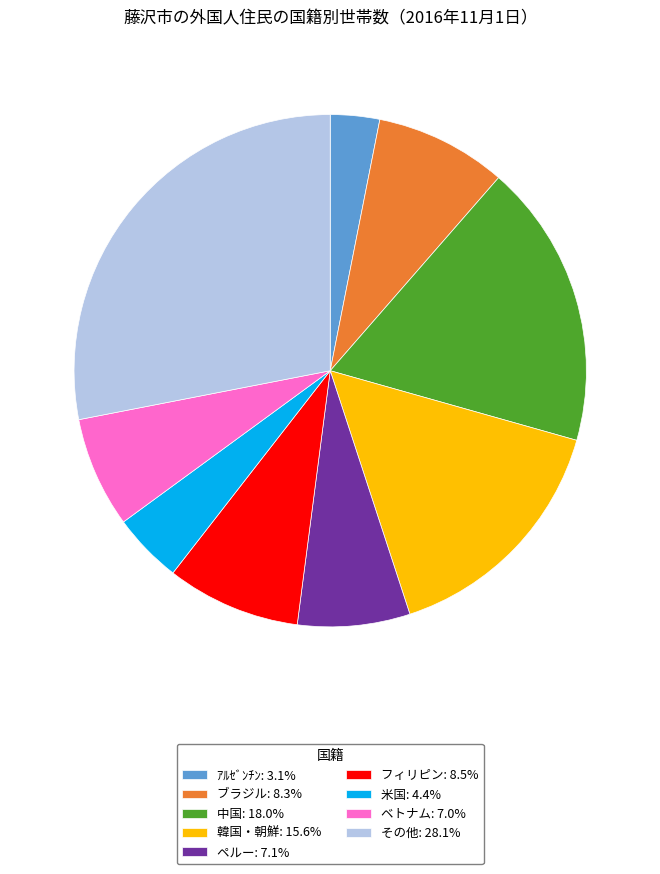

Between 米国 and ベトナム, which is larger?

ベトナム